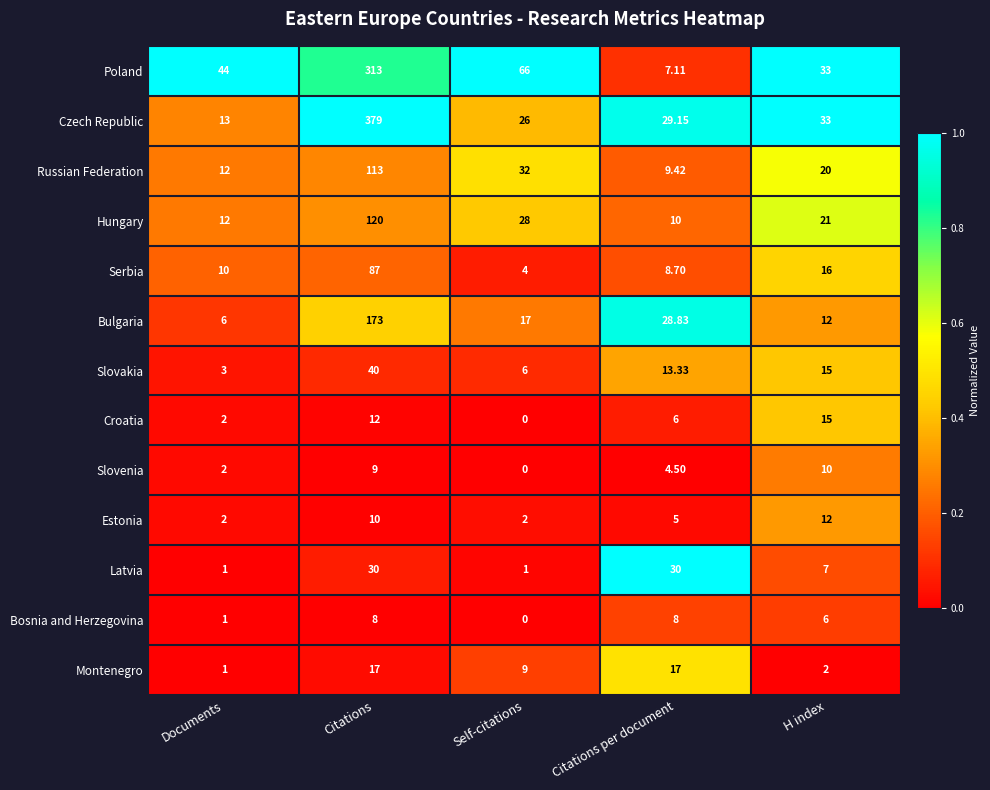

What is the spread (max minus min) of values at Self-citations?

66.0